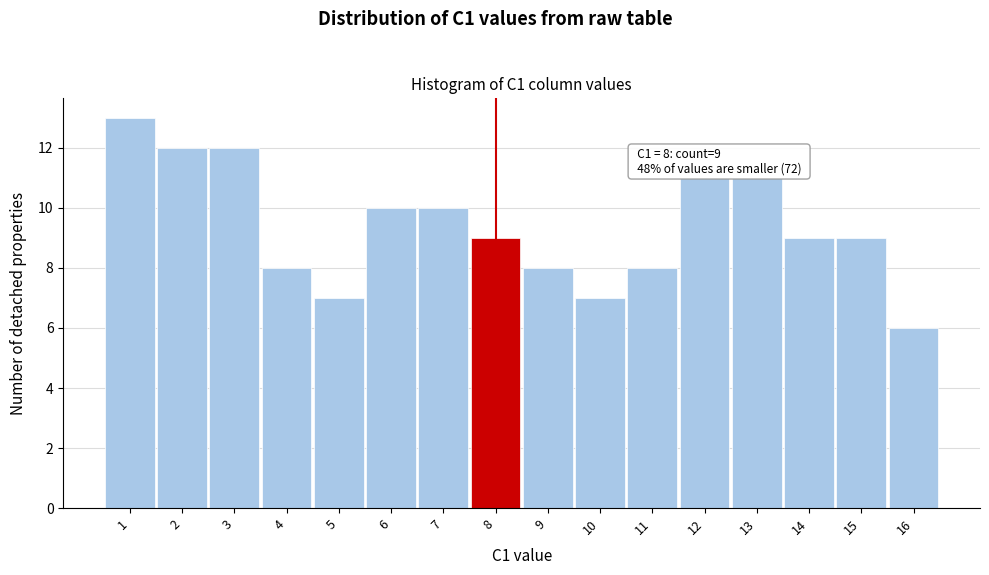

Reading left to right, what are all the values shown in this chart?

1=13	2=12	3=12	4=8	5=7	6=10	7=10	8=9	9=8	10=7	11=8	12=11	13=11	14=9	15=9	16=6